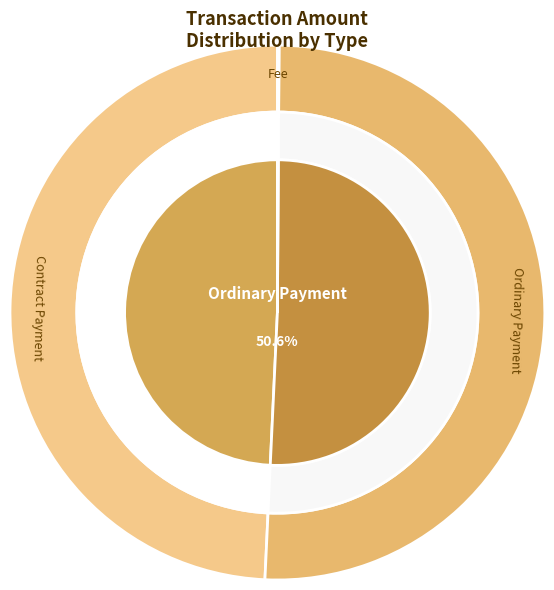

Rank the categories by value from highest to lowest.

Ordinary Payment (10.3), Contract Payment (9.8), Contract Payment (0.21776), Fee (0.02)